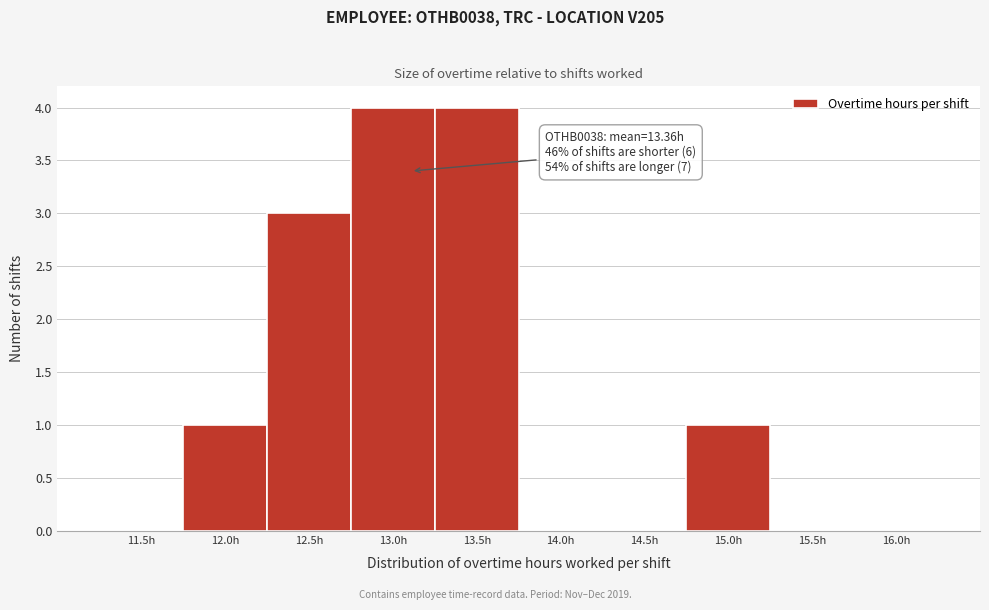

Reading left to right, list all the values displayed in this chart.

11.5h=0	12.0h=1	12.5h=3	13.0h=4	13.5h=4	14.0h=0	14.5h=0	15.0h=1	15.5h=0	16.0h=0